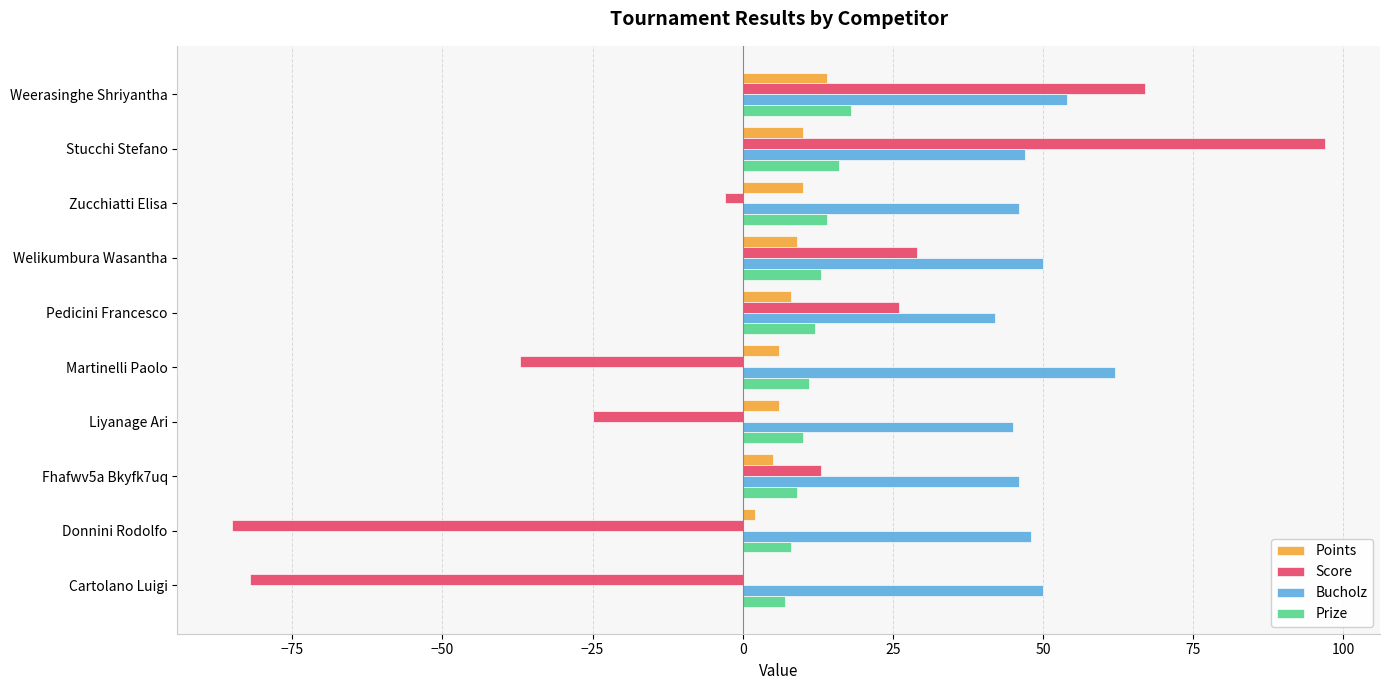

What is the sum of all Prize values?

118